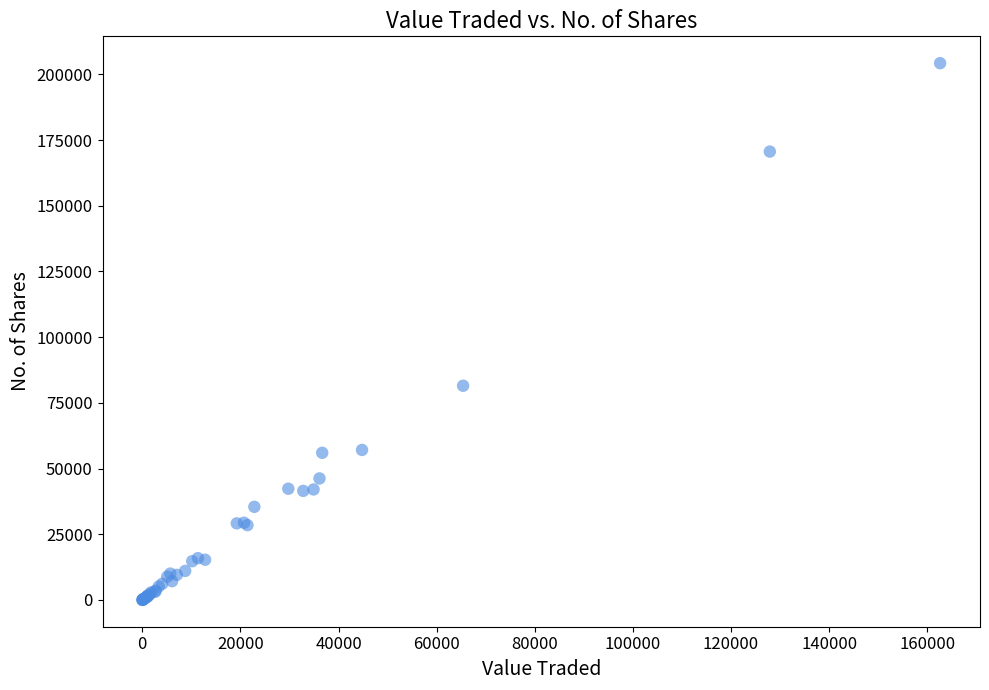

What Y value in the scatter plot is closest to 102139?

81511